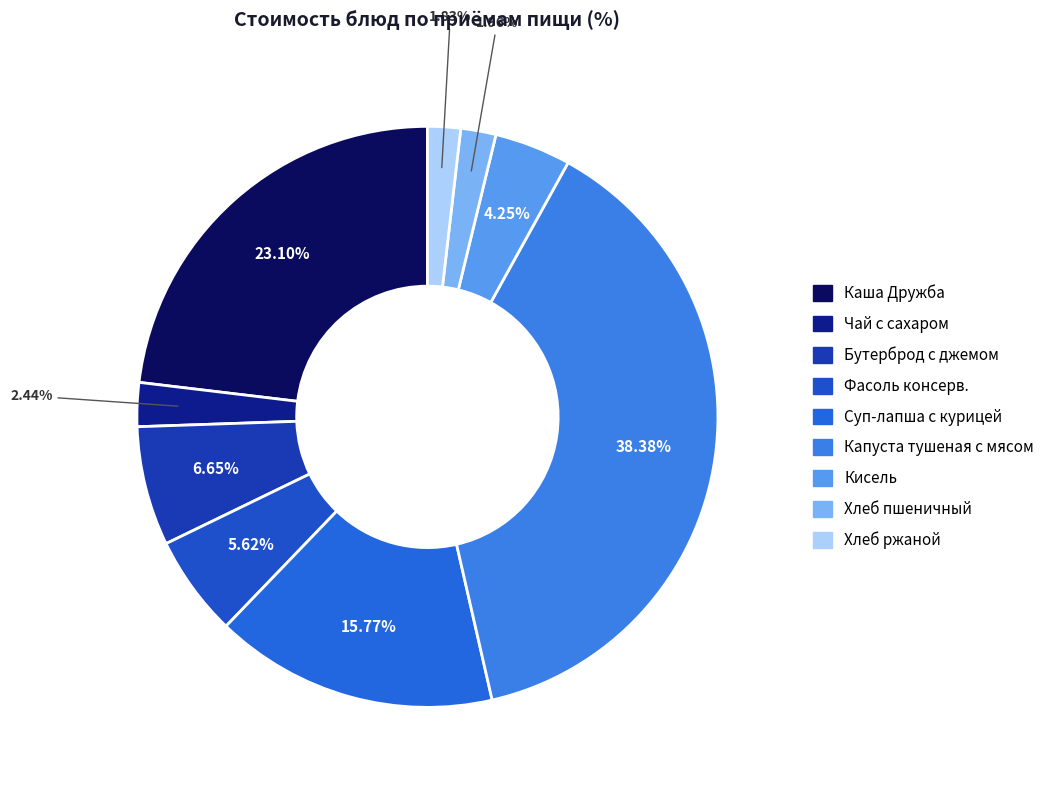

Rank the categories by value from highest to lowest.

Капуста, тушеная с мясом, Каша Дружба на молоке с маслом сливочным, Суп-лапша с курицей, Бутерброд с джемом, Фасоль консервированная ТТК, Кисель, Чай с сахаром, Хлеб пшеничный, Хлеб ржаной